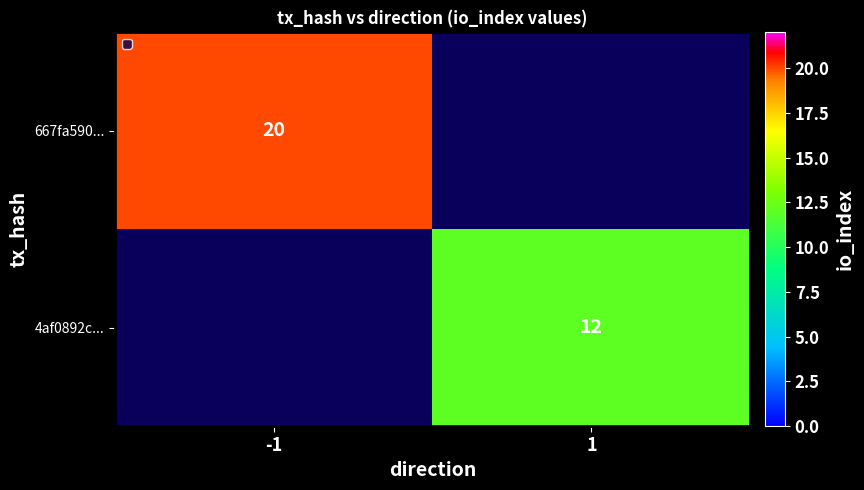

At which label is 667fa590... closest to 20?

-1